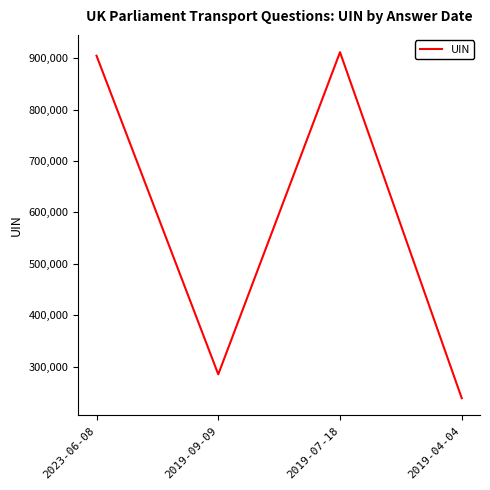

True or false: there are more than 1 points higher than both neighbors.

False